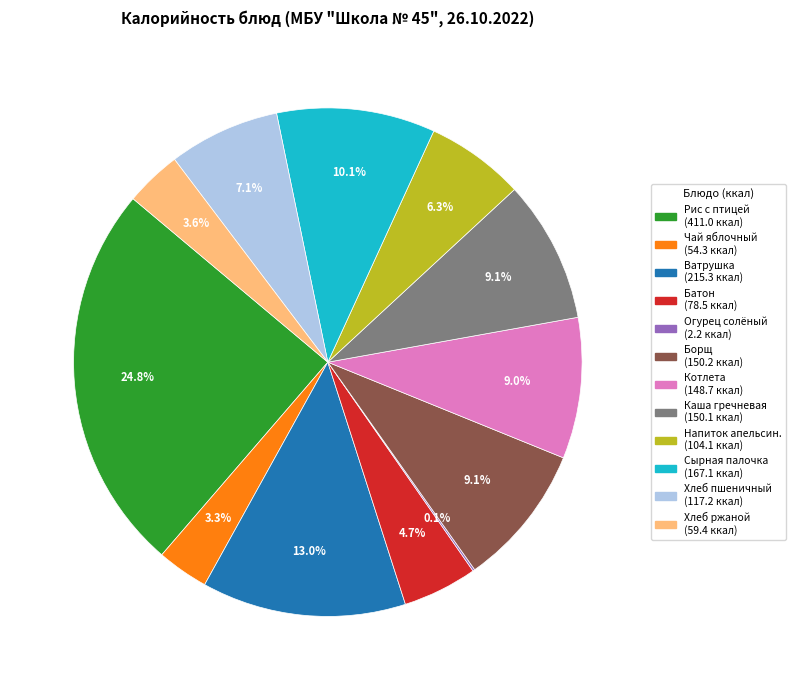

Which category has the biggest portion of the pie?

Рис с птицей (411.0 ккал)